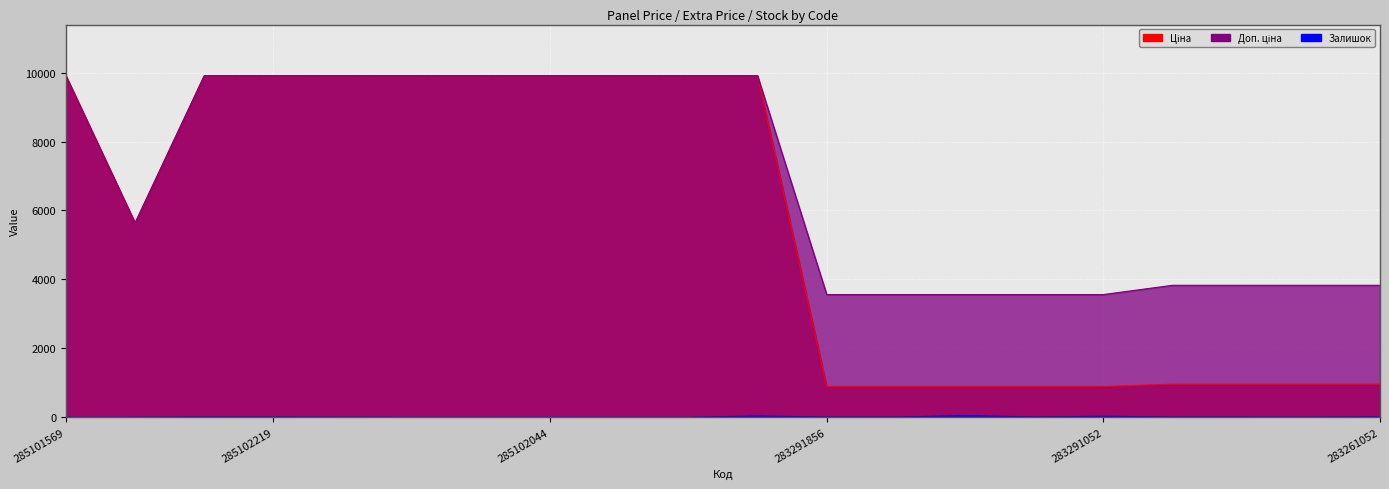

How many data points in Доп. ціна are less than 9908?

10